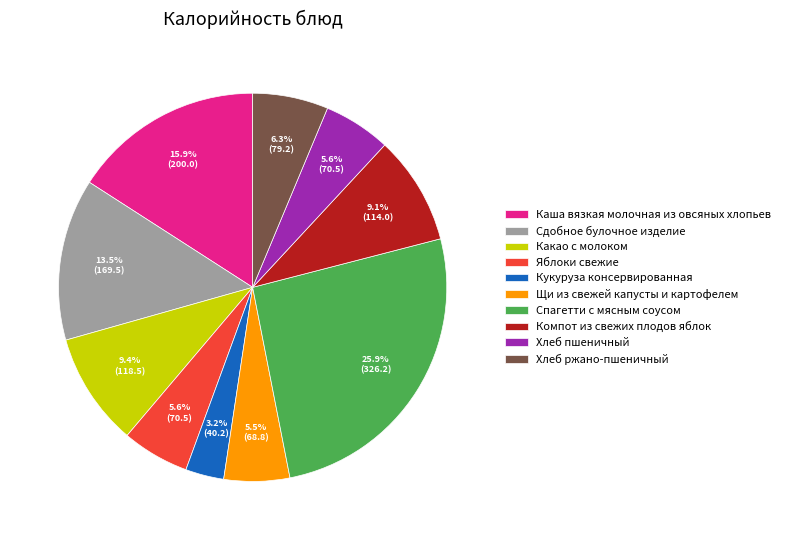

Do Кукуруза консервированная and Яблоки свежие together represent more than half of the pie?

No